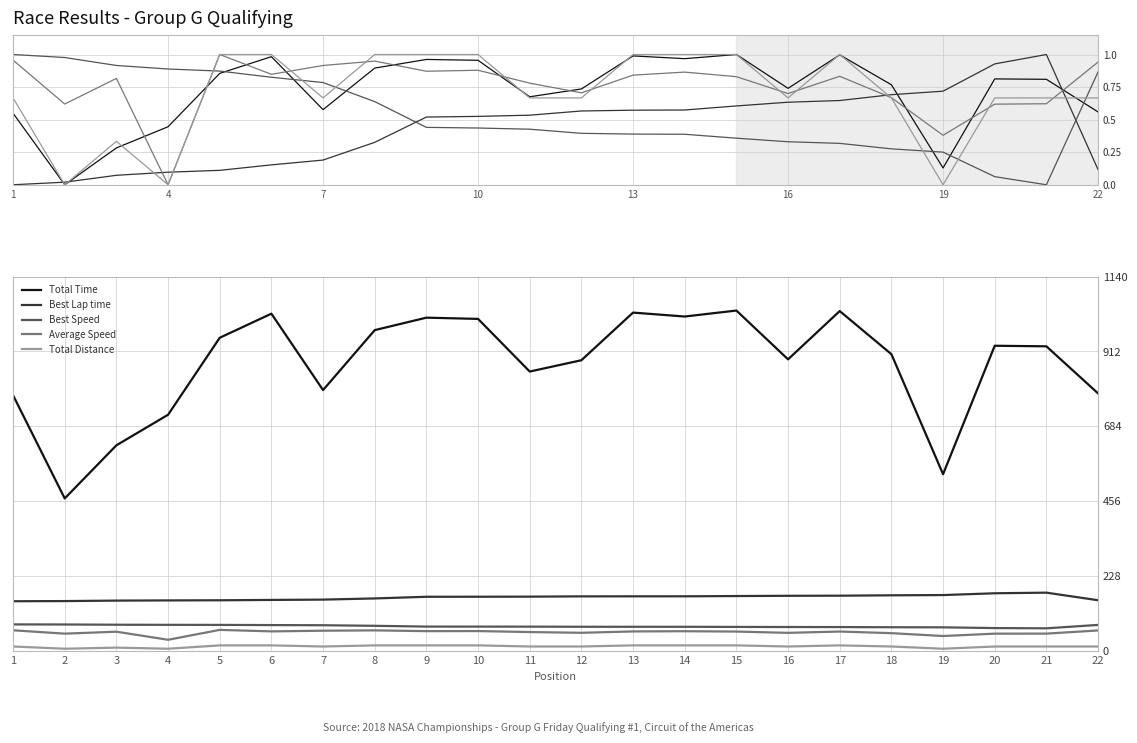

At how many categories does at least one series exceed 1035?

1